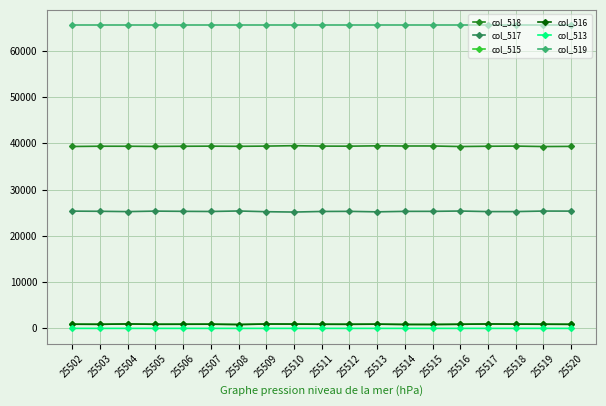

True or false: col_519 and col_516 intersect in this chart.

False